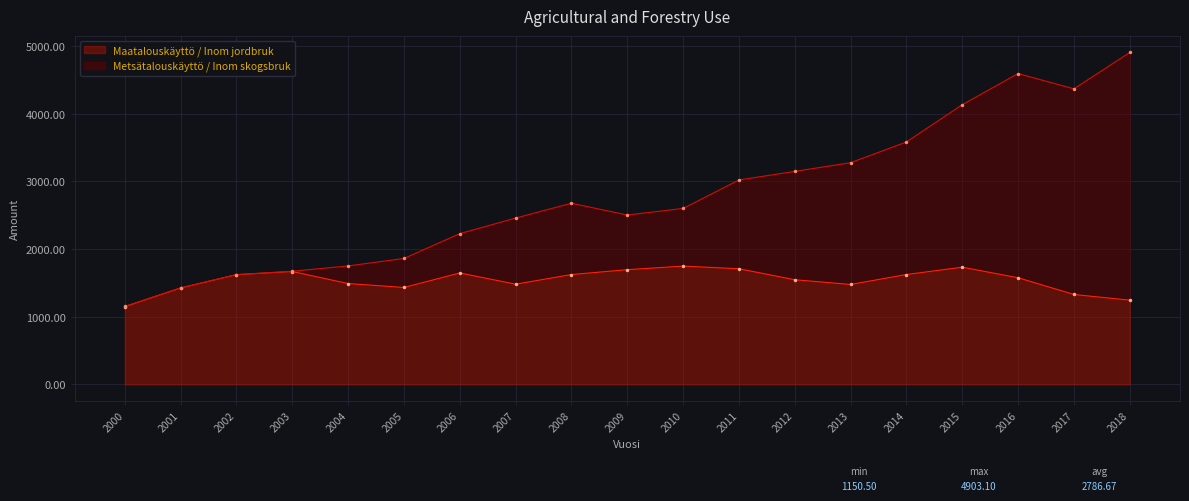

Where does the Maatalouskäyttö / Inom jordbruk series first go above 1574?

2002